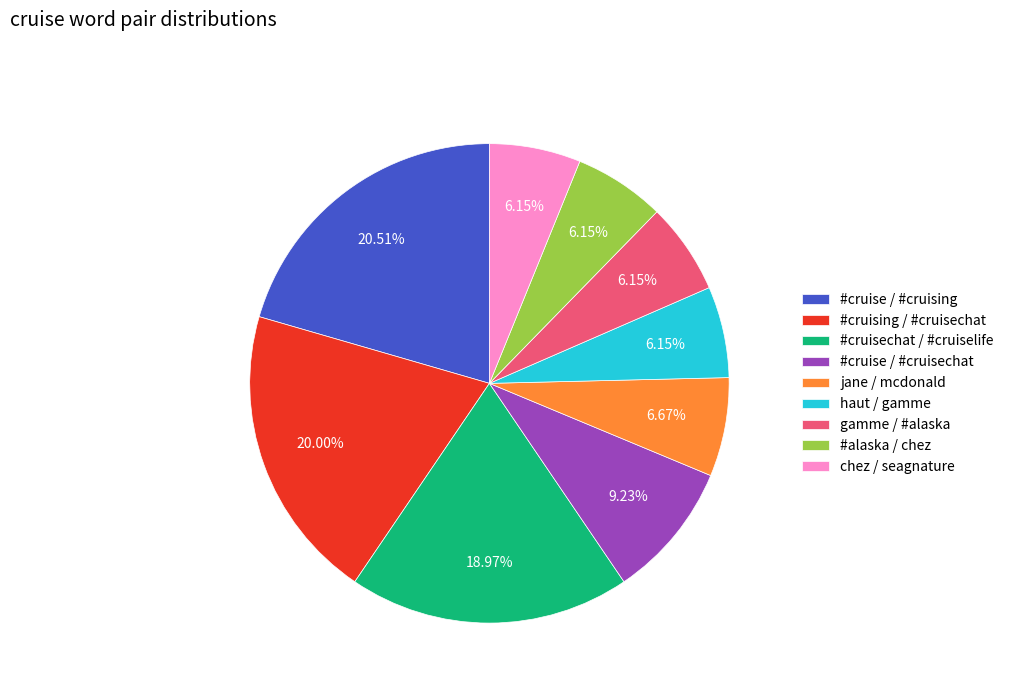

Which slice is the largest?

#cruise / #cruising